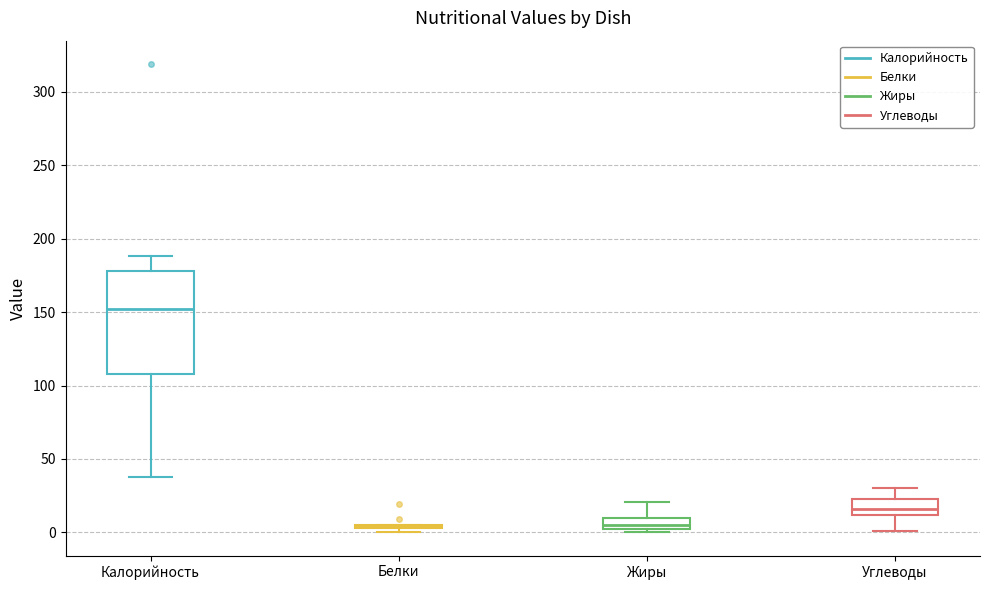

Reading left to right, read every box against the y-axis: the position of its median line, the range the box covers, and the ends of its whiskers. The values are not printed on the chart, so give them approximately, as read against the axis.

Калорийность: median 150, box 110 to 180, whiskers 40 to 190
Белки: box collapsed to a line at 5, whiskers 0 to 5
Жиры: median 5, box 0 to 10, whiskers 0 (just below the box's lower edge) to 20
Углеводы: median 15, box 10 to 25, whiskers 0 to 30